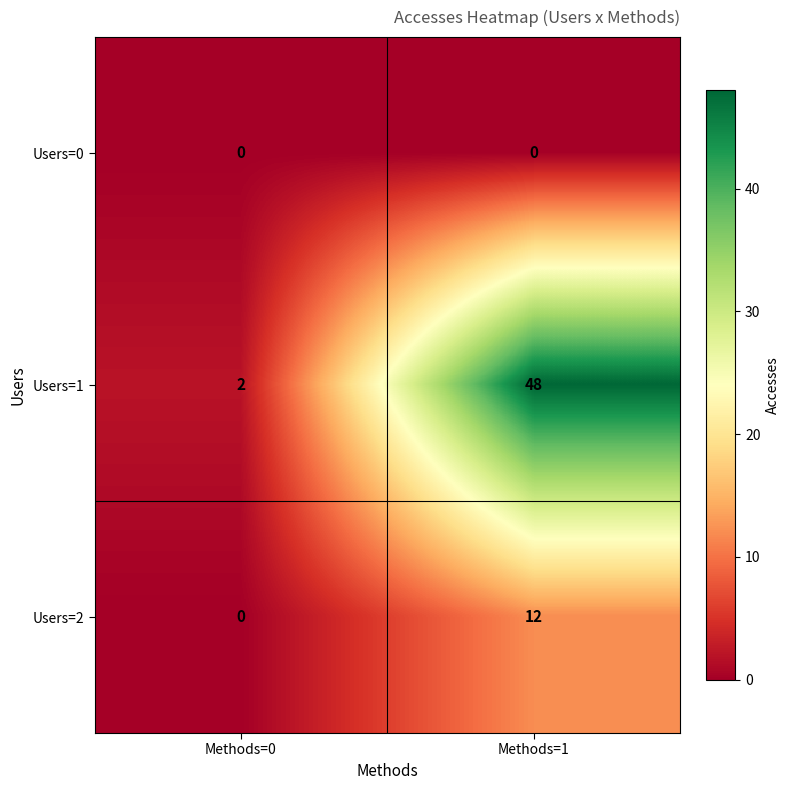

Which category has the highest value across all series?

Methods=1